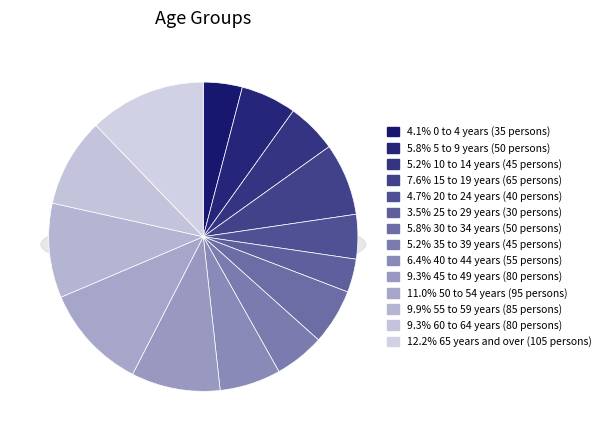

Rank the categories by value from highest to lowest.

65 years and over, 50 to 54 years, 55 to 59 years, 45 to 49 years, 60 to 64 years, 15 to 19 years, 40 to 44 years, 5 to 9 years, 30 to 34 years, 10 to 14 years, 35 to 39 years, 20 to 24 years, 0 to 4 years, 25 to 29 years